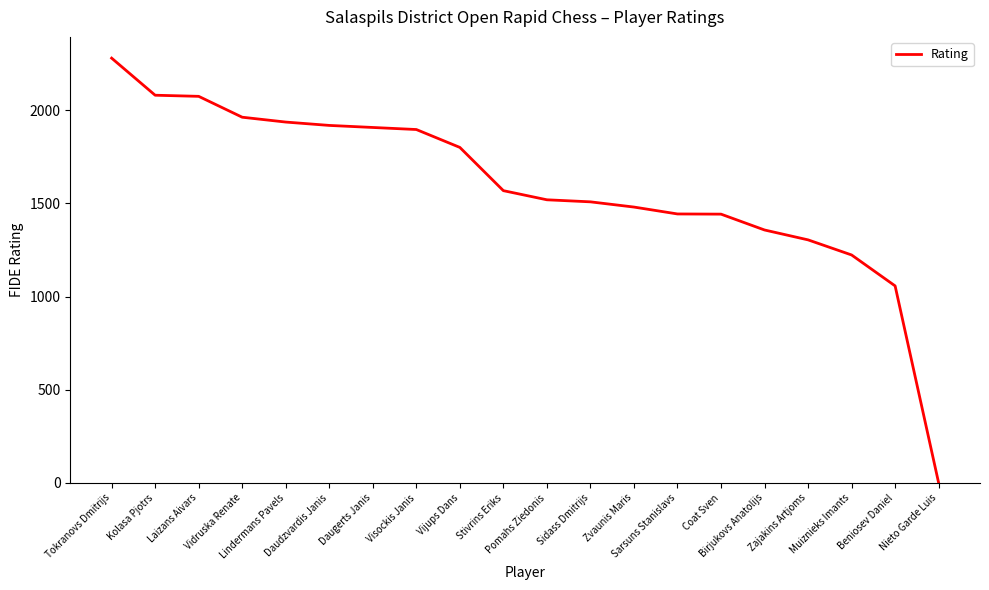

What is the difference between the maximum and minimum values?

2279